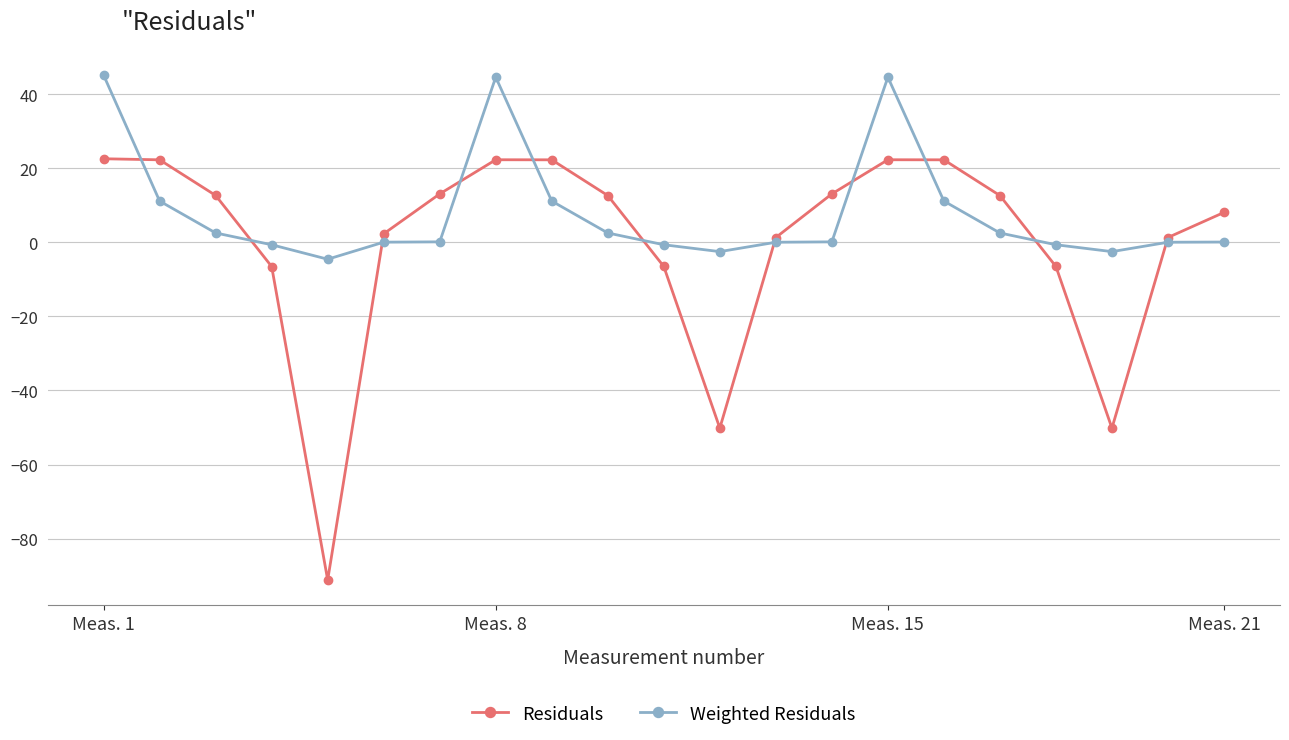

What is the lowest value of the Residuals series?

-91.2